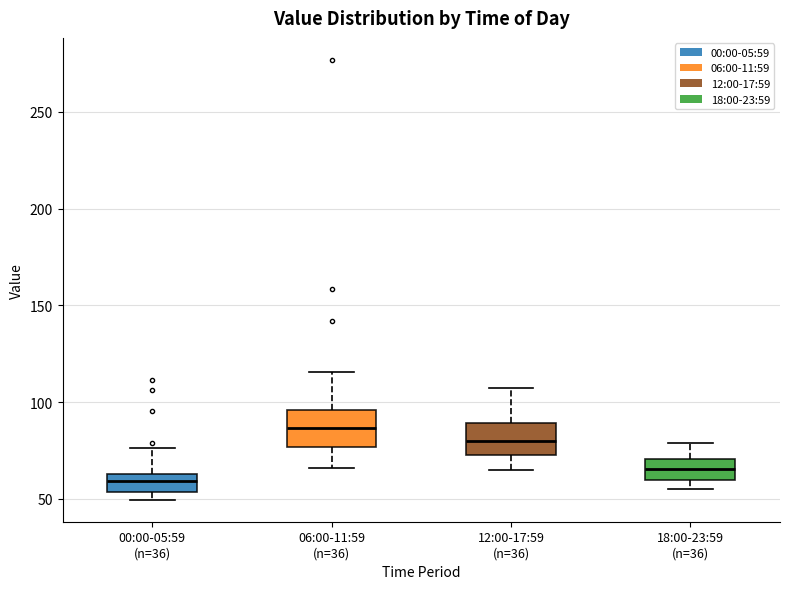

Reading left to right, read every box against the y-axis: the position of its median line, the range the box covers, and the ends of its whiskers. The values are not printed on the chart, so give them approximately, as read against the axis.

00:00-05:59 (n=36): median 60, box 55 to 65, whiskers 50 to 75
06:00-11:59 (n=36): median 85, box 75 to 95, whiskers 65 to 115
12:00-17:59 (n=36): median 80, box 70 to 90, whiskers 65 to 105
18:00-23:59 (n=36): median 65, box 60 to 70, whiskers 55 to 80